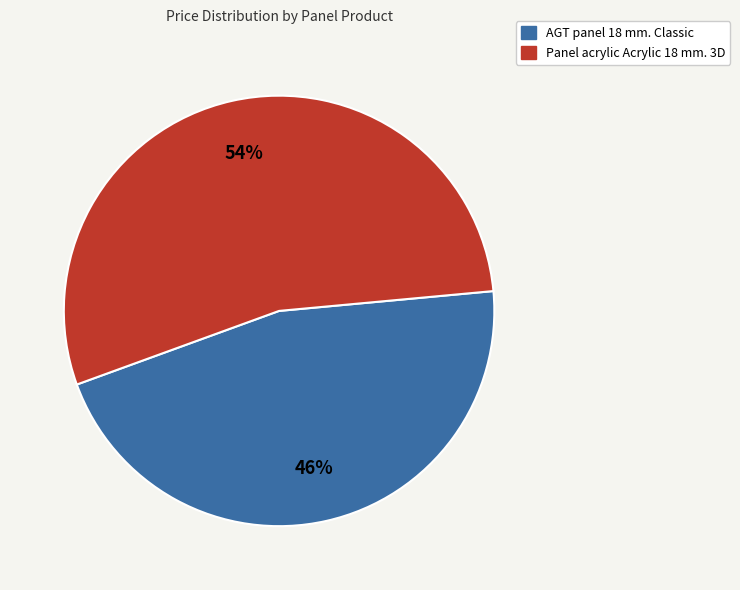

Is it true that Panel acrylic Acrylic 18 mm. 3D is 54% of the pie?

True